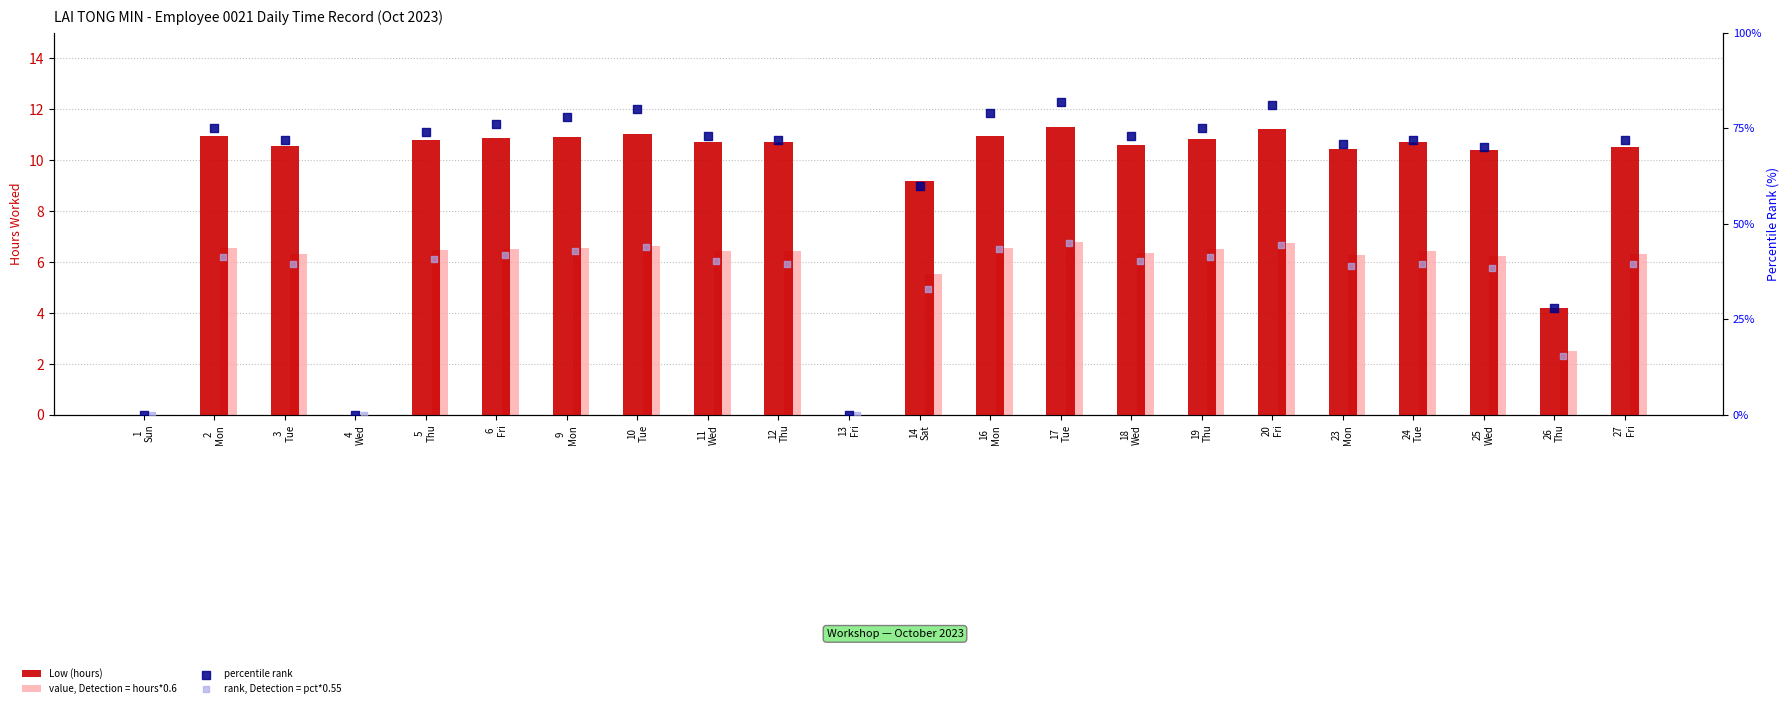

Which series contains the lowest Y value?

Low (hours)